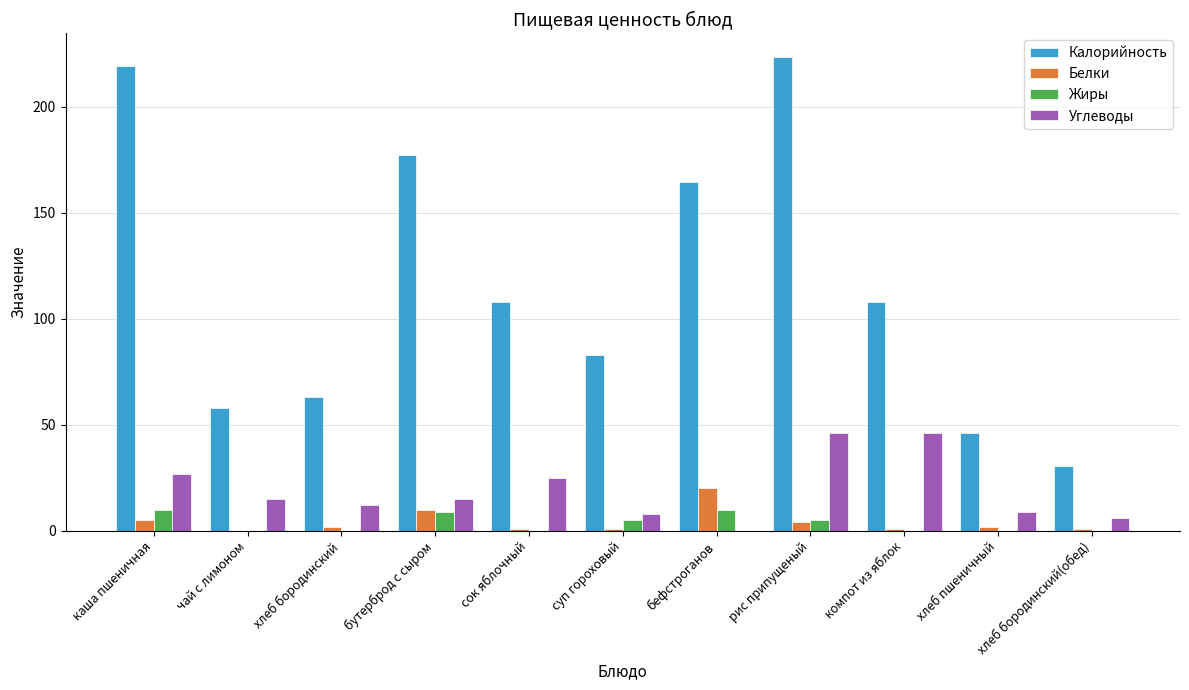

True or false: Калорийность has a value of 83.1 at суп гороховый.

True